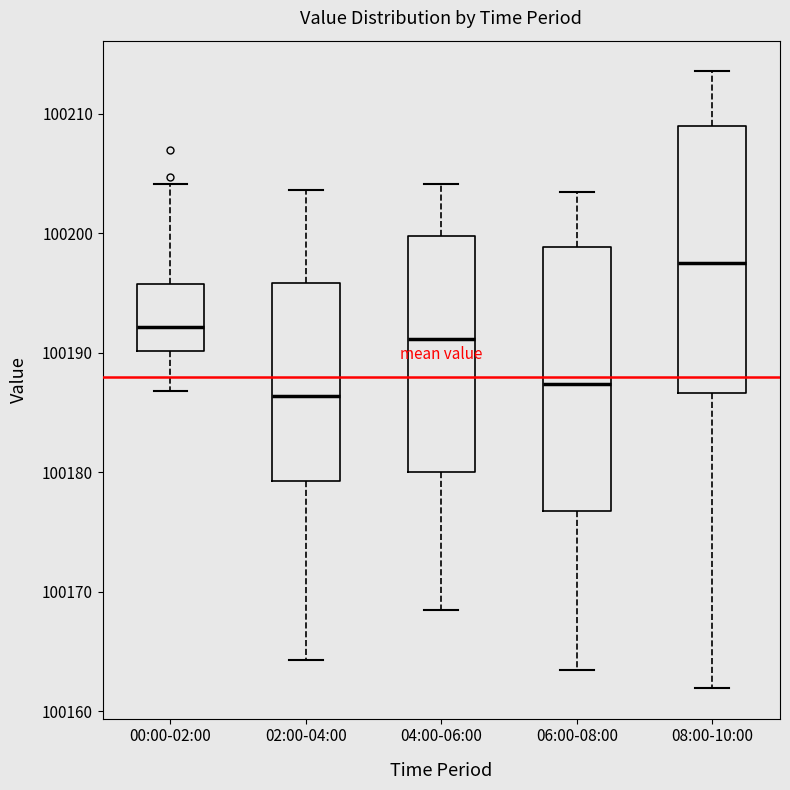

Where does the upper whisker of the box for 04:00-06:00 end on the y-axis? The values are not printed on the chart, so give them approximately, as read against the axis.

100204